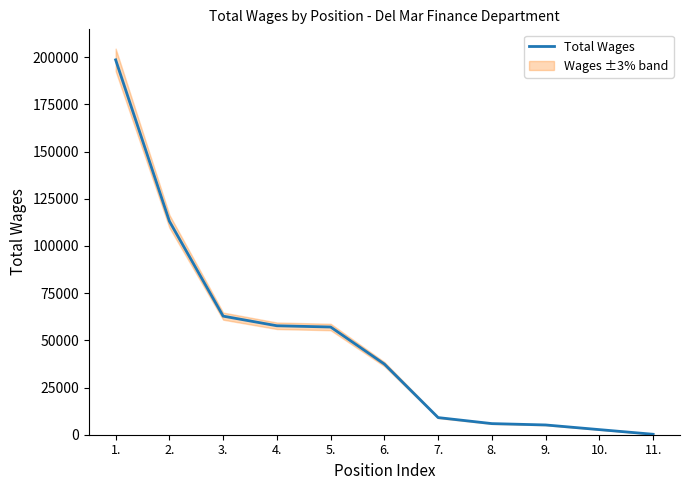

Does the chart display data point markers on the line(s)?

No